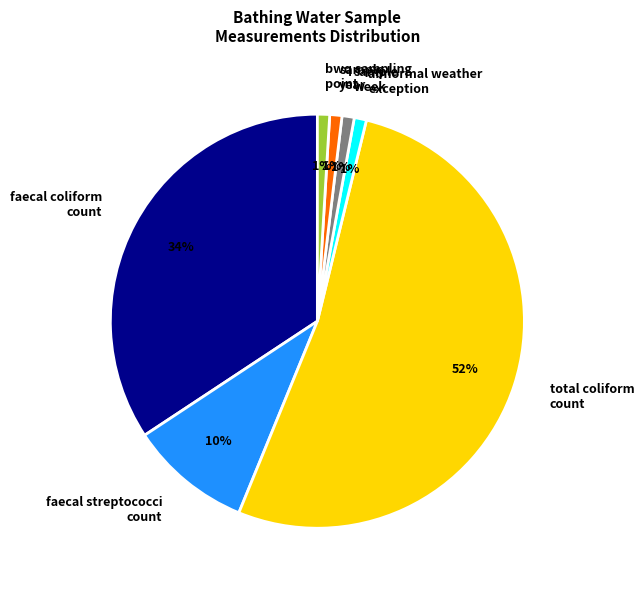

Is faecal streptococci count the majority of the pie?

No